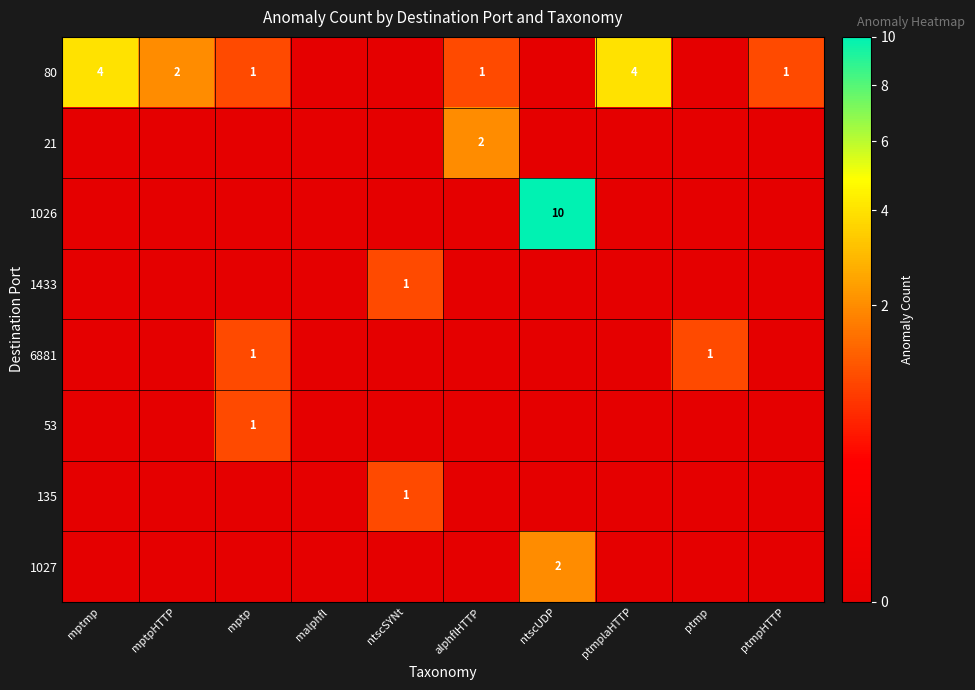

What is the sum of the 80 values at mptp and ptmplaHTTP?

5